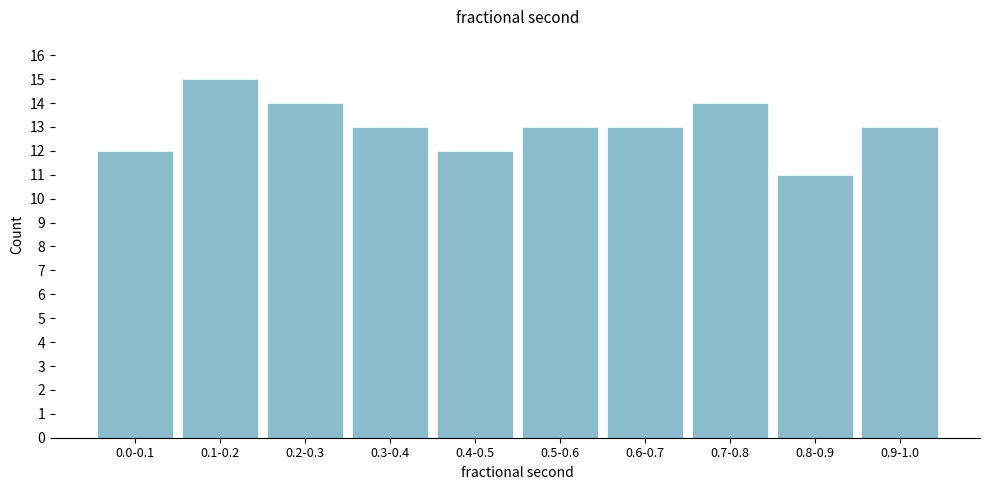

Reading right to left, transcribe all the data shown in this chart.

13	11	14	13	13	12	13	14	15	12